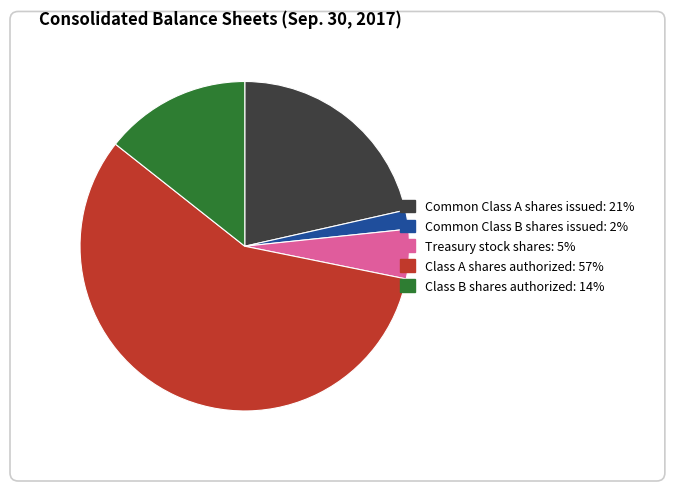

Rank the categories by value from lowest to highest.

Common Class B shares issued, Treasury stock shares, Class B shares authorized, Common Class A shares issued, Class A shares authorized